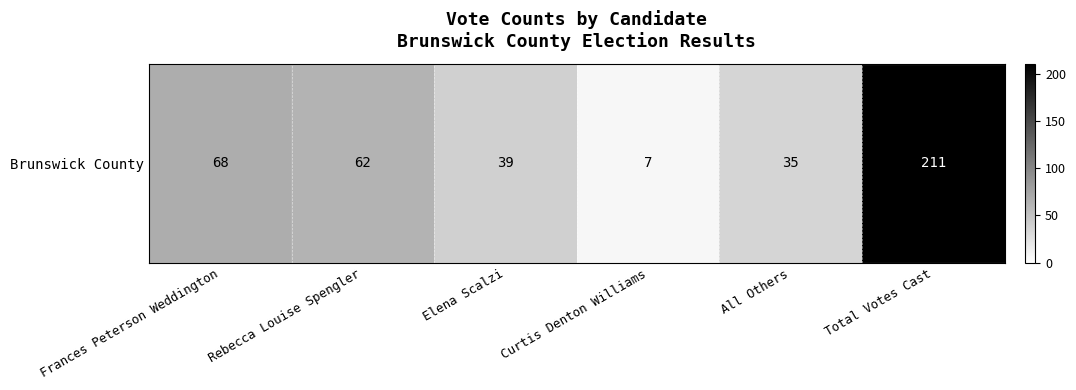

Reading right to left, what are all the values shown in this chart?

211	35	7	39	62	68